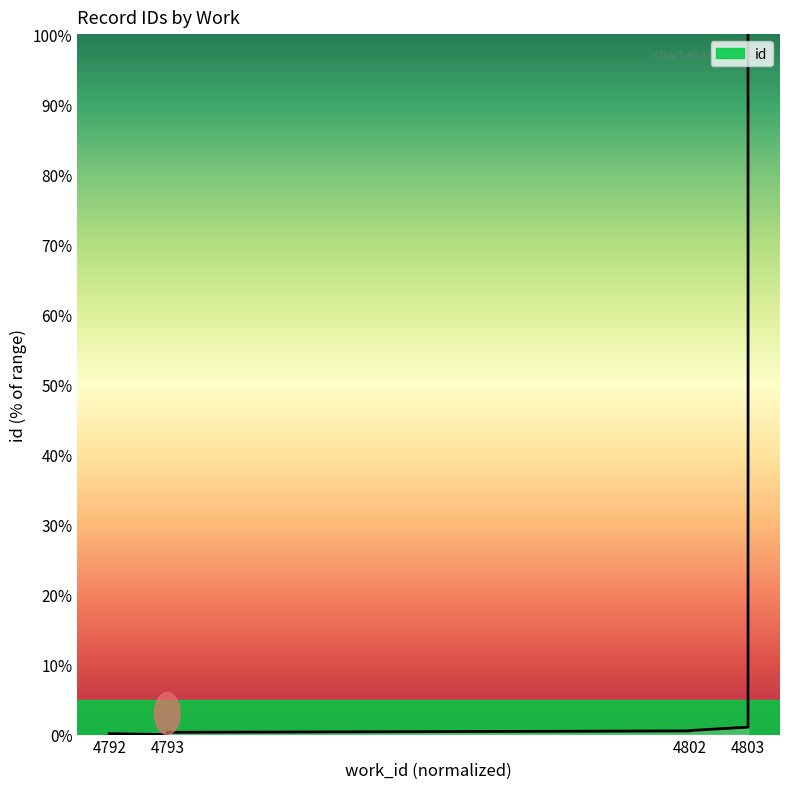

What is the value of the 3rd point from the left?

0.1